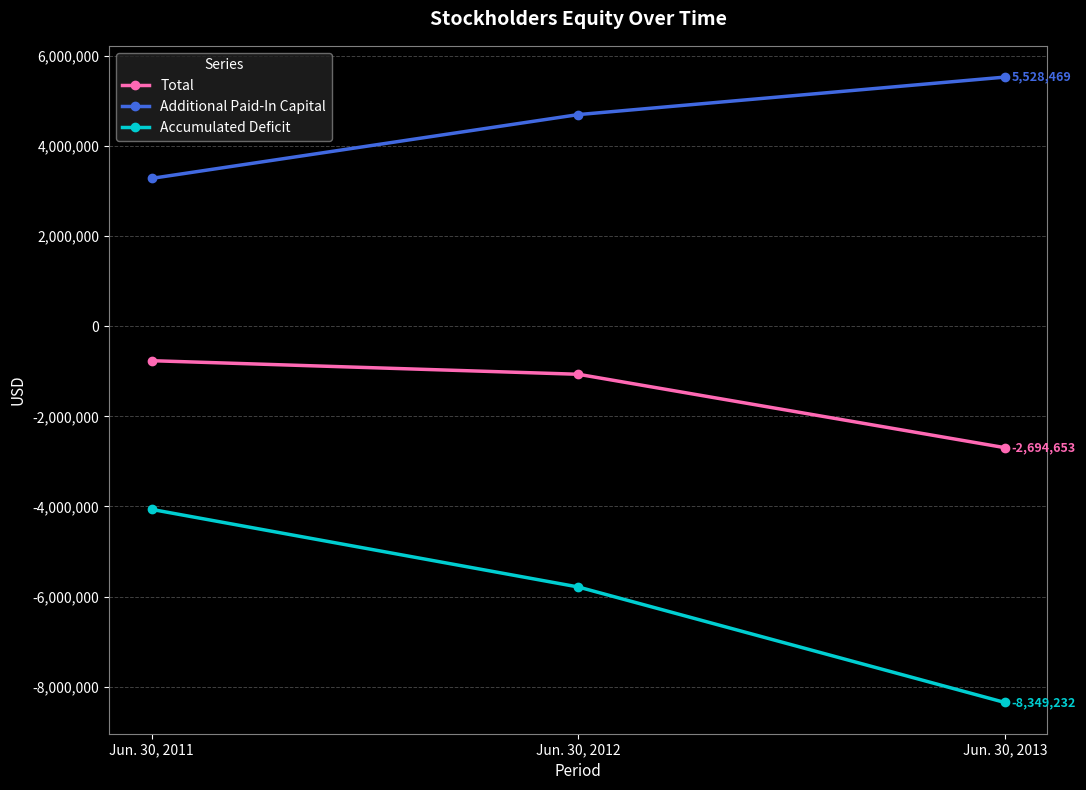

Reading left to right, extract all data points from this chart.

Total: -764916	-1066259	-2694653
Additional Paid-In Capital: 3281054	4696336	5528469
Accumulated Deficit: -4065259	-5786628	-8349232